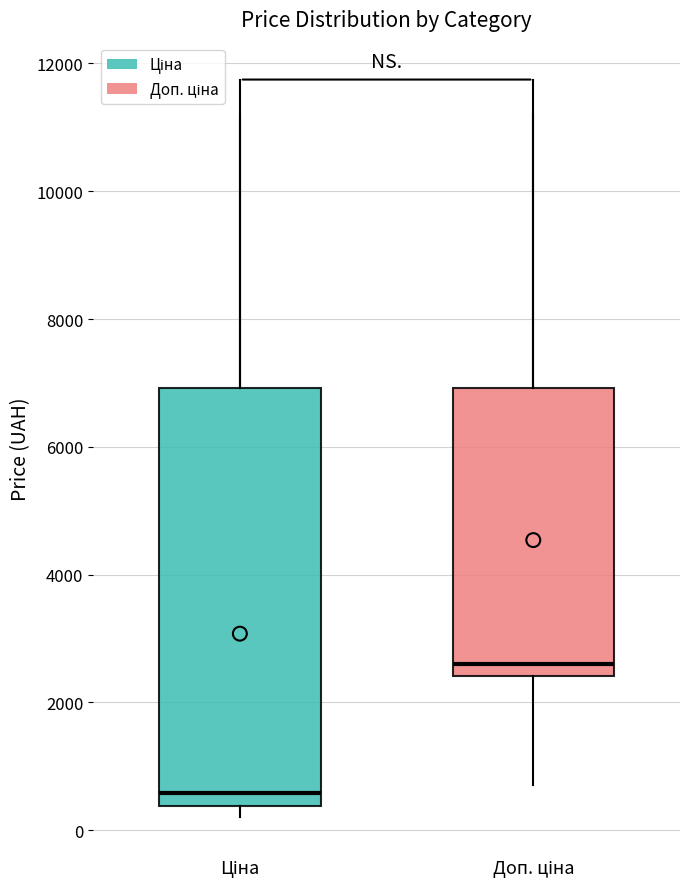

Which box's median line is the lowest?

Ціна